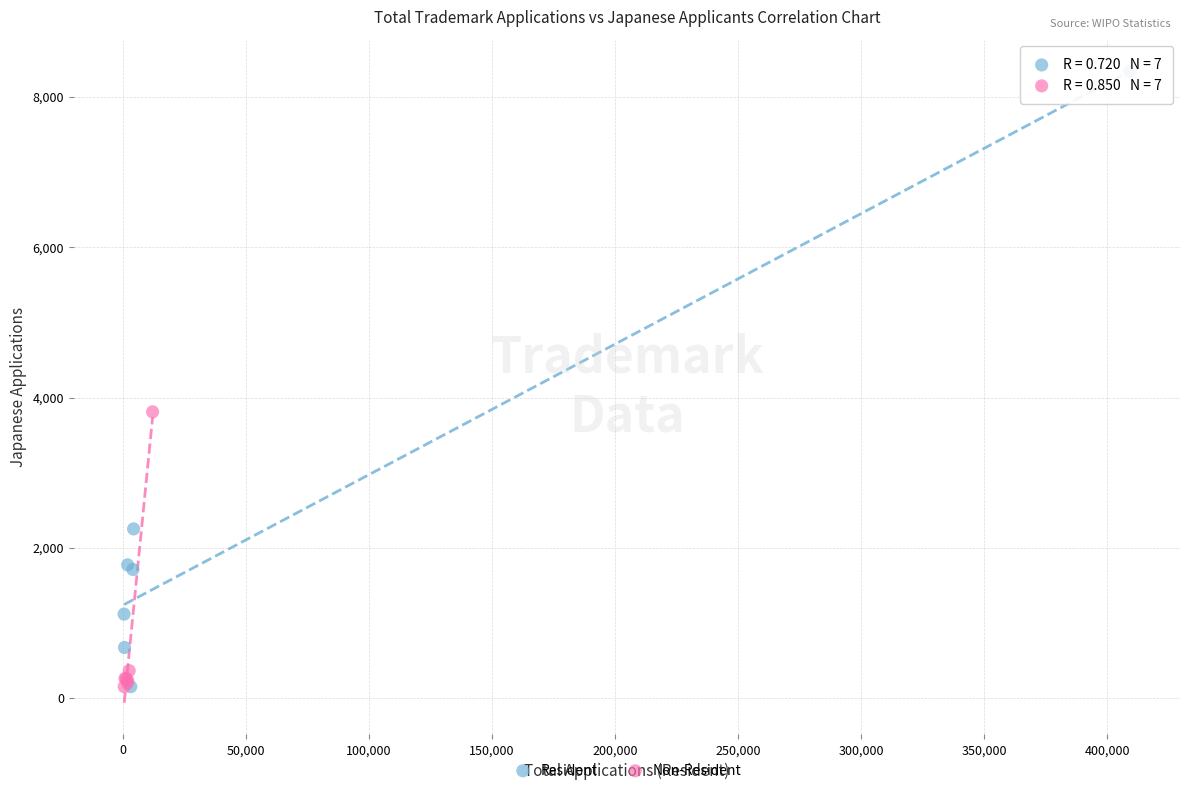

Which series has the largest Y range (max minus min)?

Resident